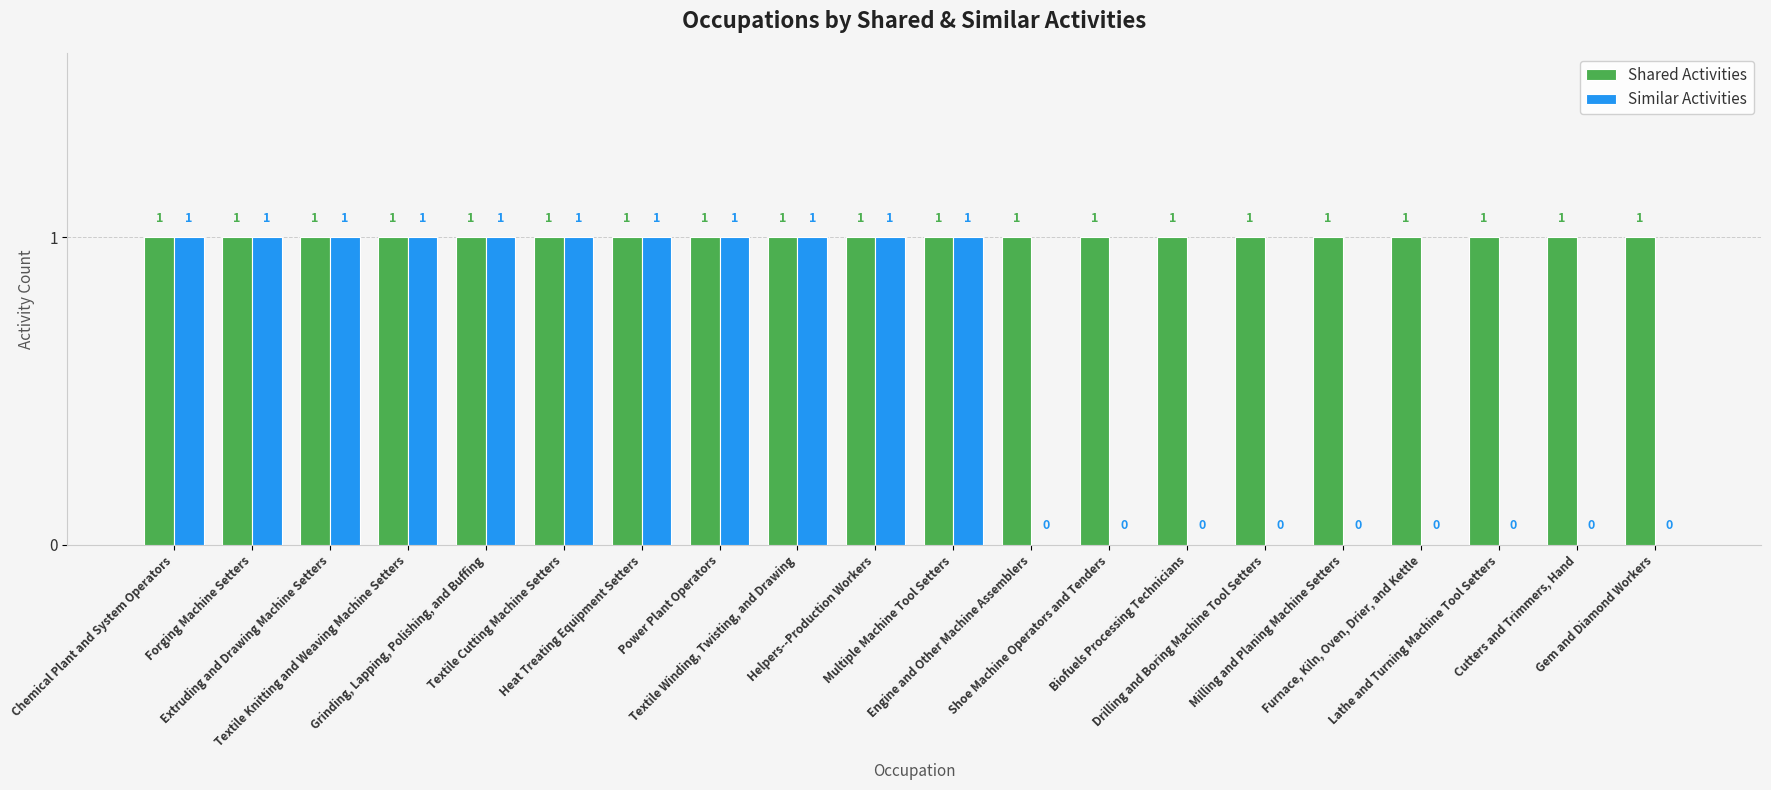

Read the Shared Activities value at Extruding and Drawing Machine Setters.

1